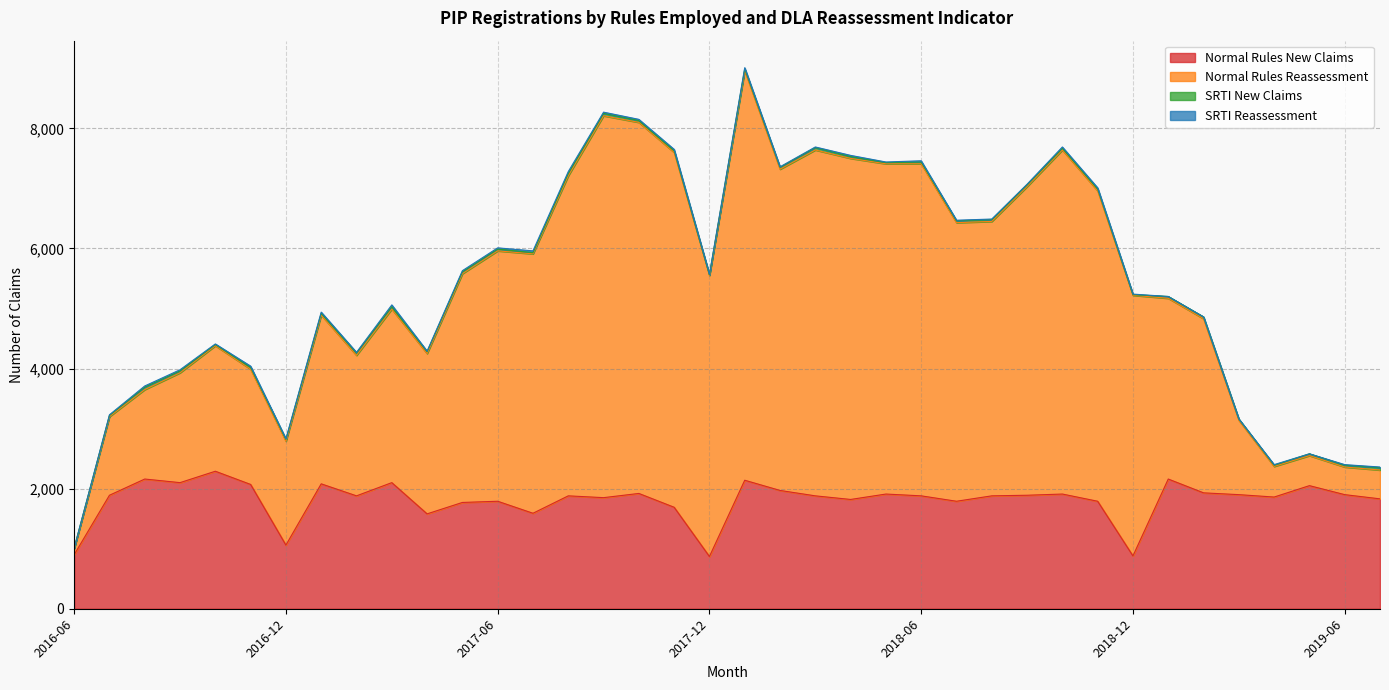

What is the smallest value displayed?

870